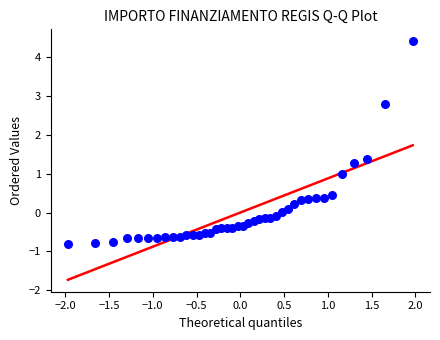

What is the range of Y values (max minus min)?

5.2